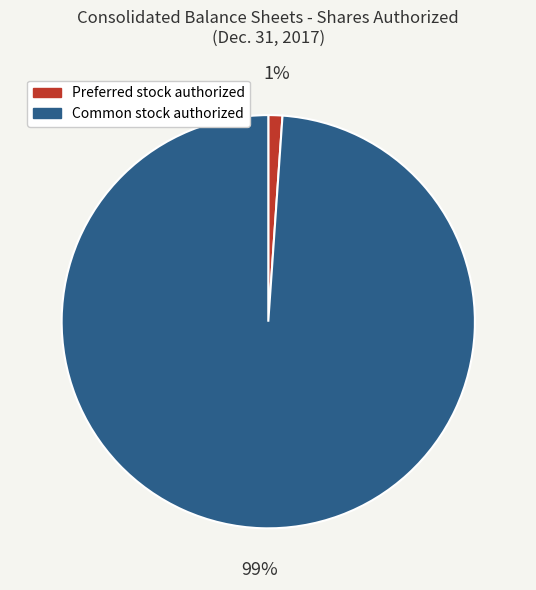

Is there any slice that represents more than half of the pie?

Yes